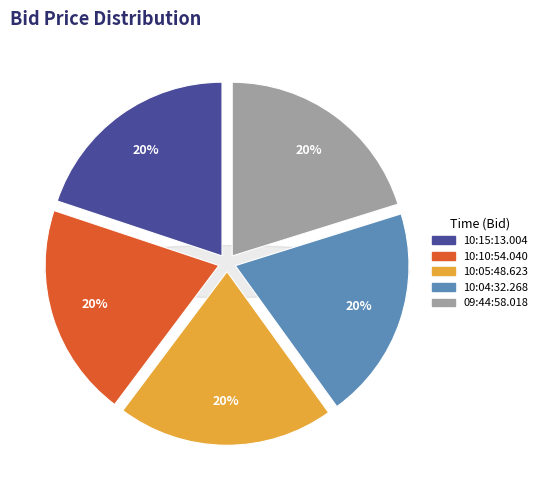

Is it true that 10:10:54.040 is 20% of the pie?

True